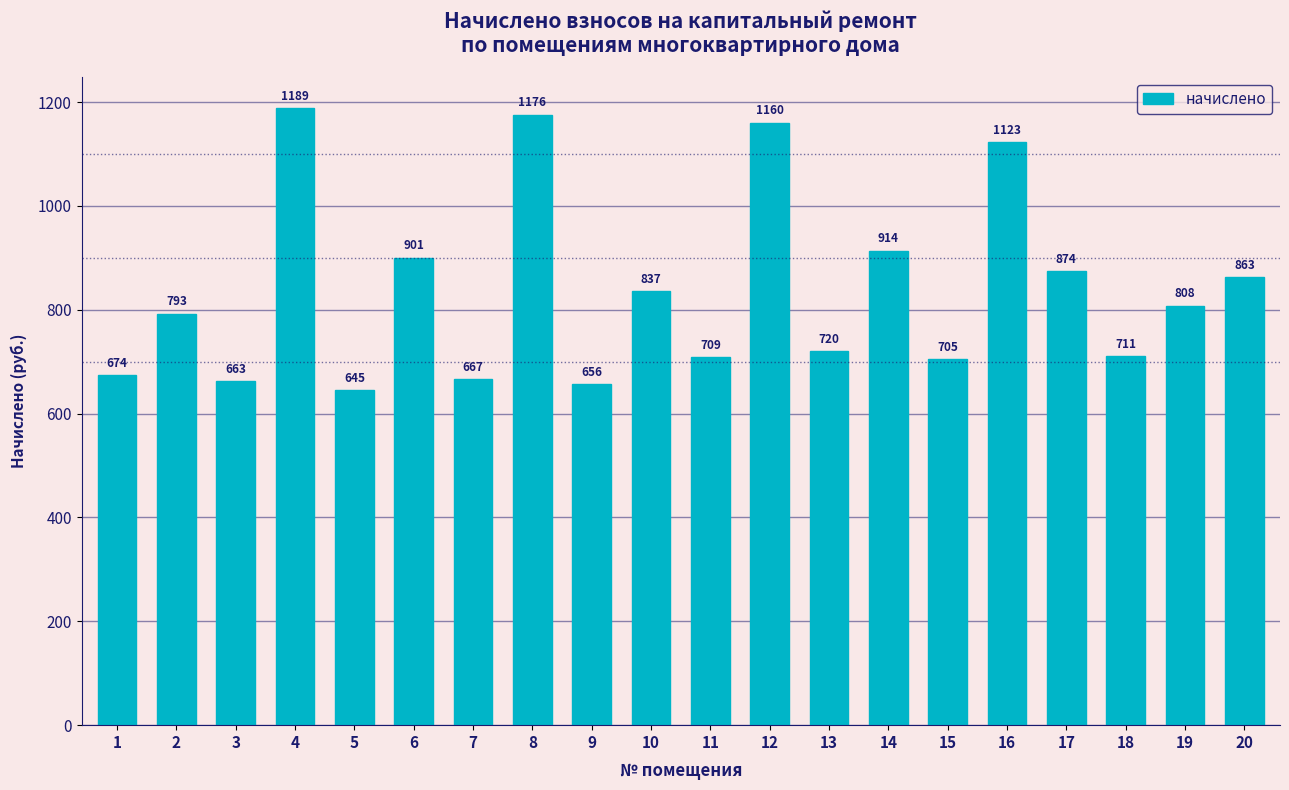

What is the greatest value displayed?

1189.1